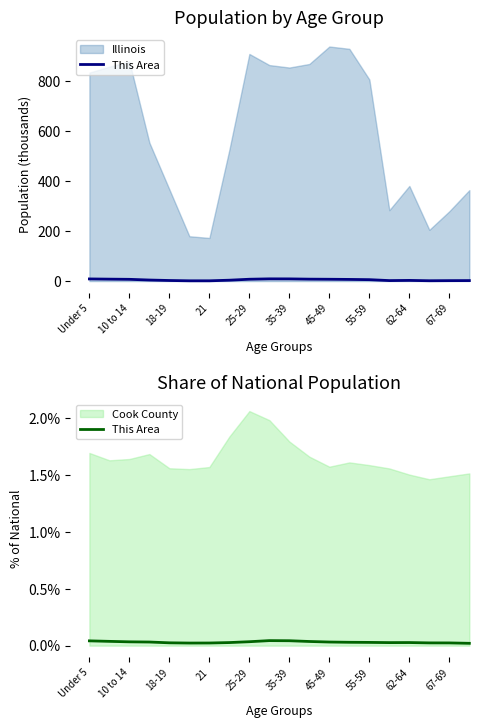

Is it true that the value at 15 is 0.0?

True